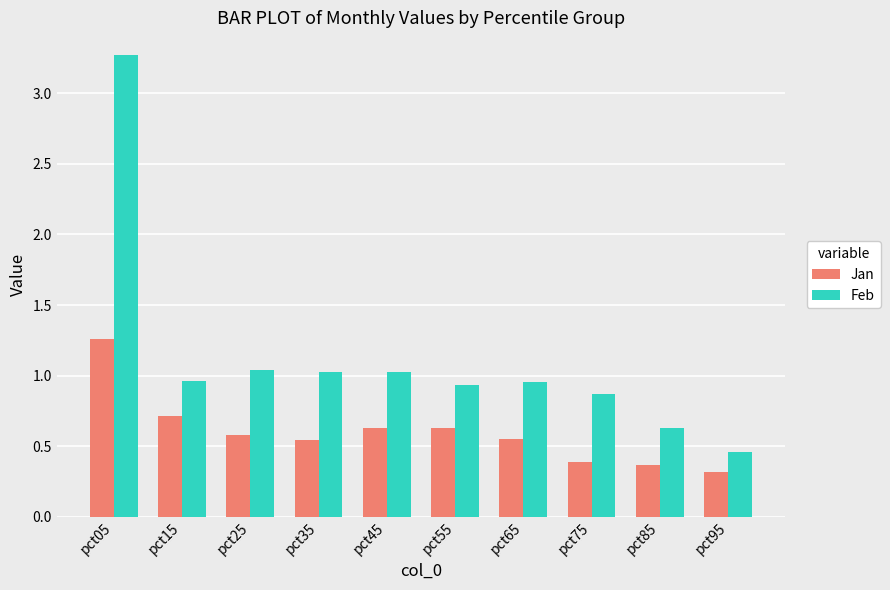

What is the difference between the highest and lowest values at pct55?

0.3